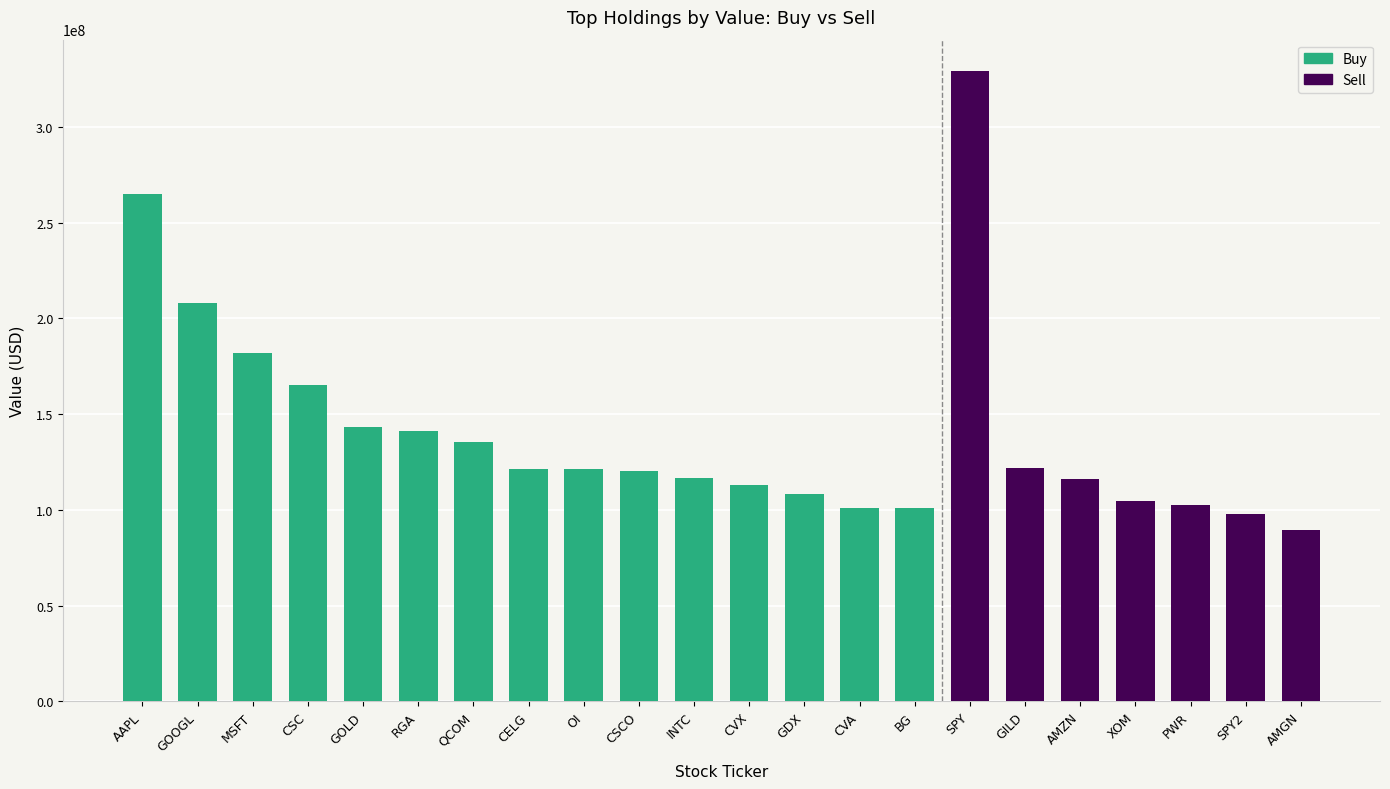

Are the bars grouped side by side (vs. stacked)?

No